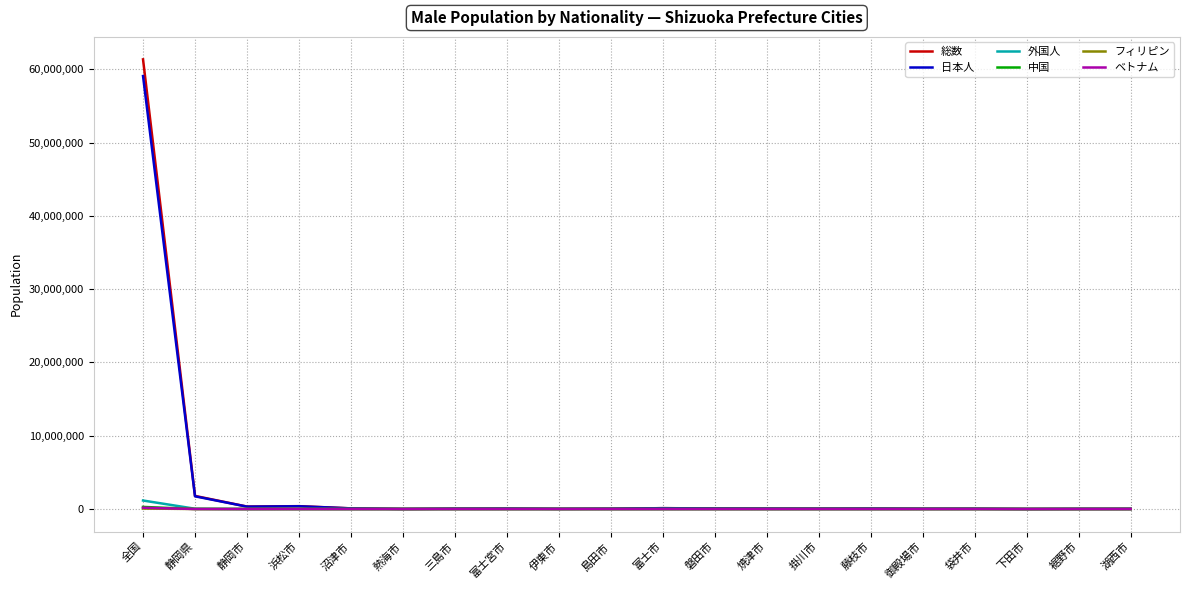

At which category is the sum across all series the highest?

全国